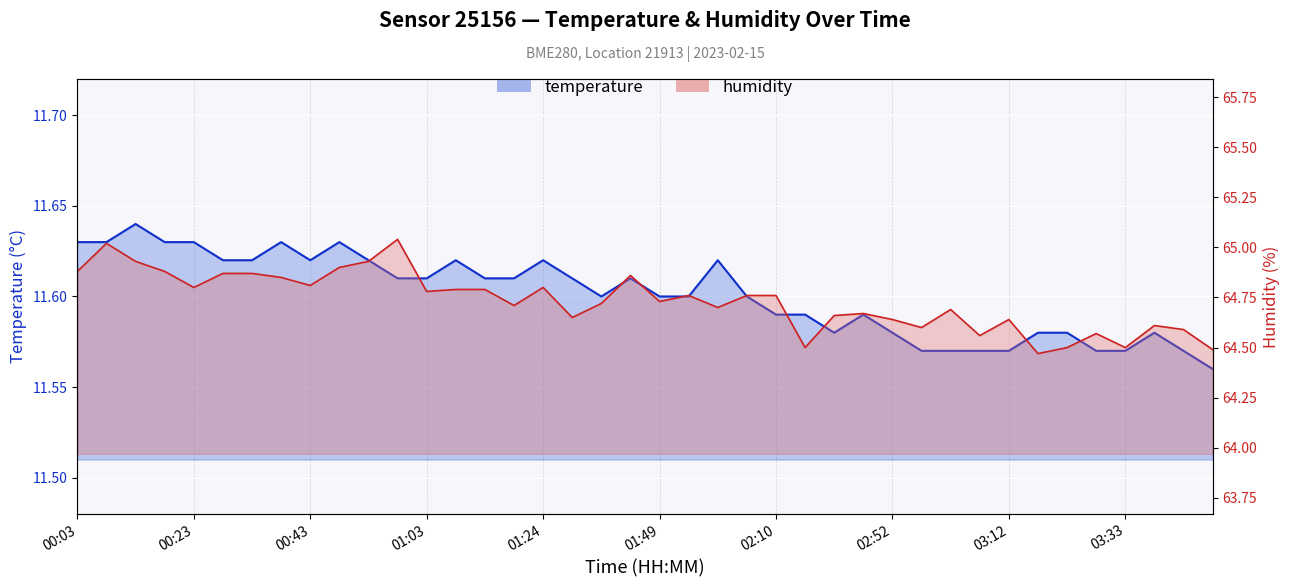

True or false: temperature and humidity intersect in this chart.

False